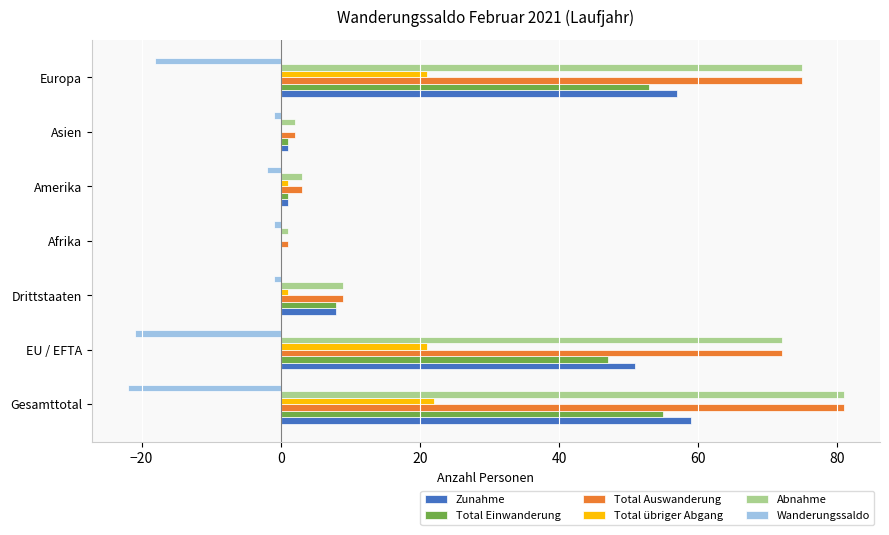

How many categories are shown in the chart?

7